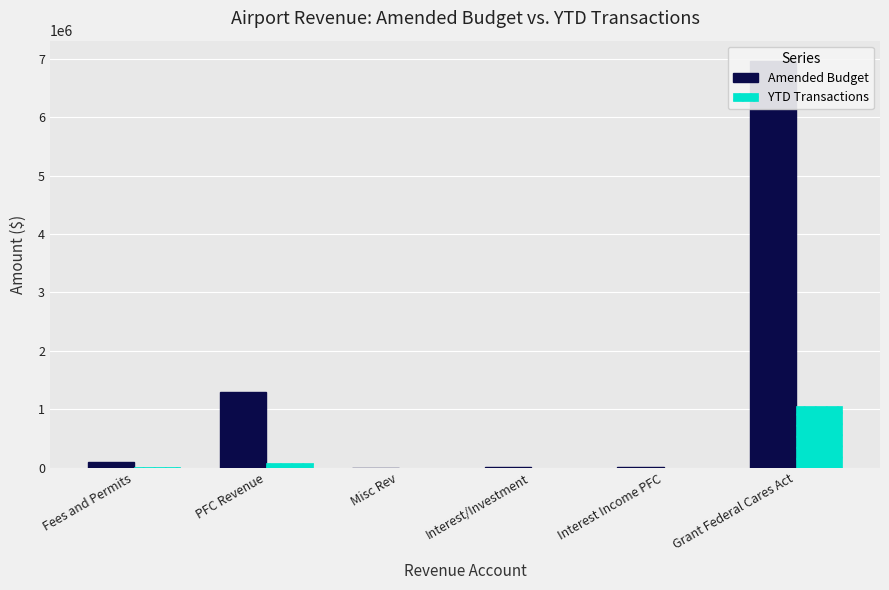

What is the label of the 5th bar from the right?

PFC Revenue